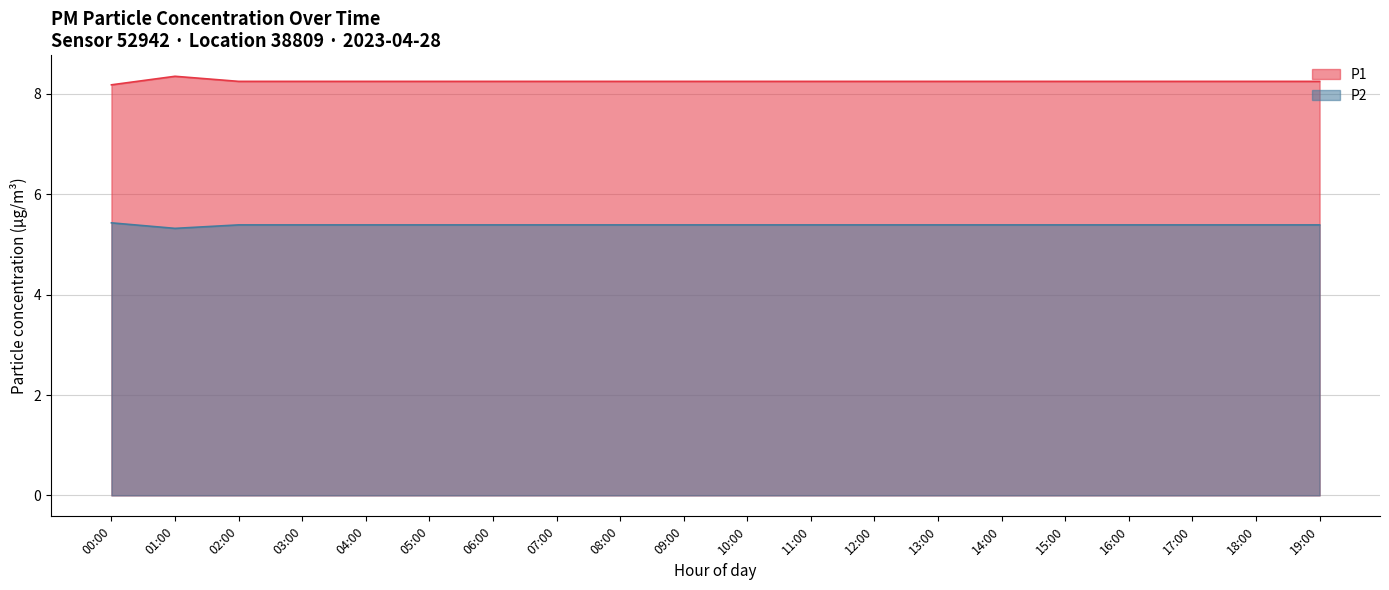

What is the average value of the P2 series?

5.4